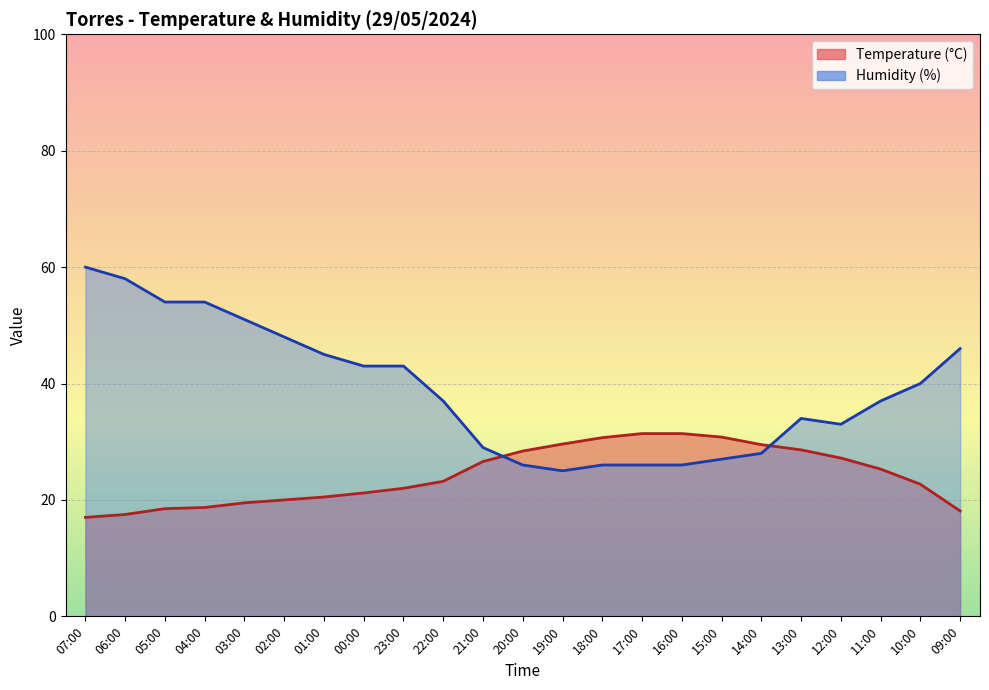

Rank the series by their average value, from highest to lowest.

Humidity (%), Temperature (°C)